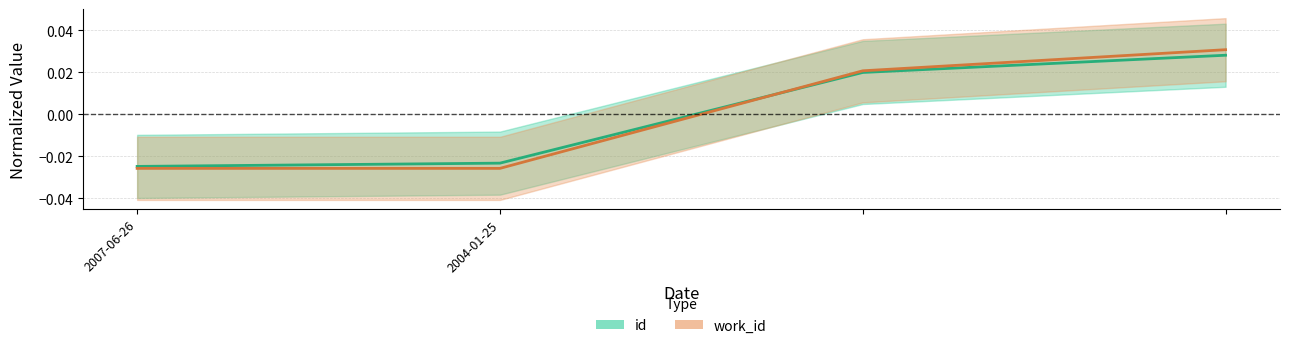

After their last crossing, which series has the higher values: id or work_id?

work_id